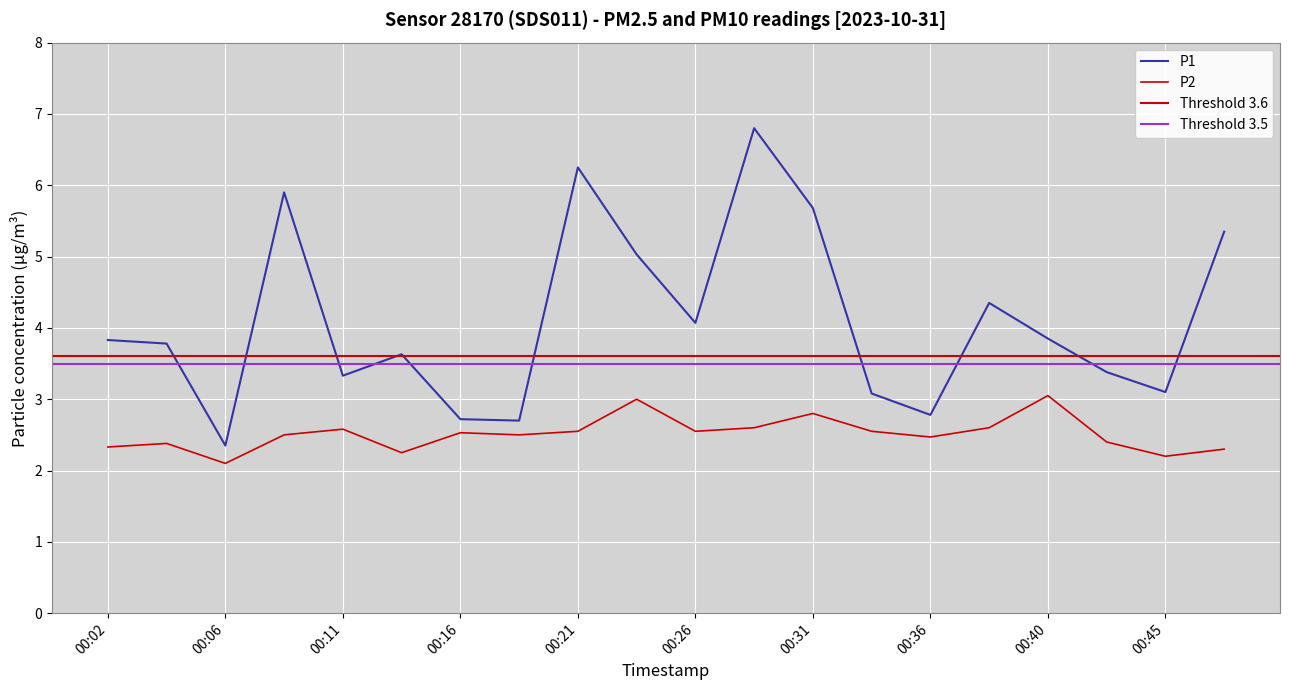

True or false: P2 and P1 intersect in this chart.

False